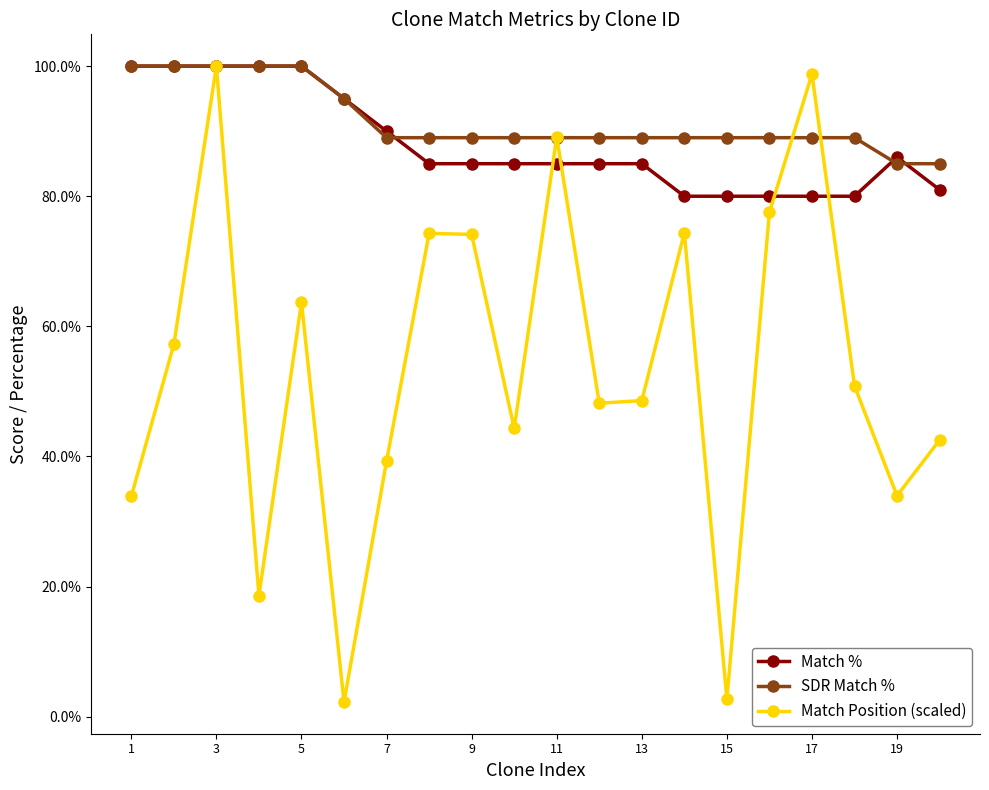

How many interior local valleys does the Match Position (scaled) series have?

6